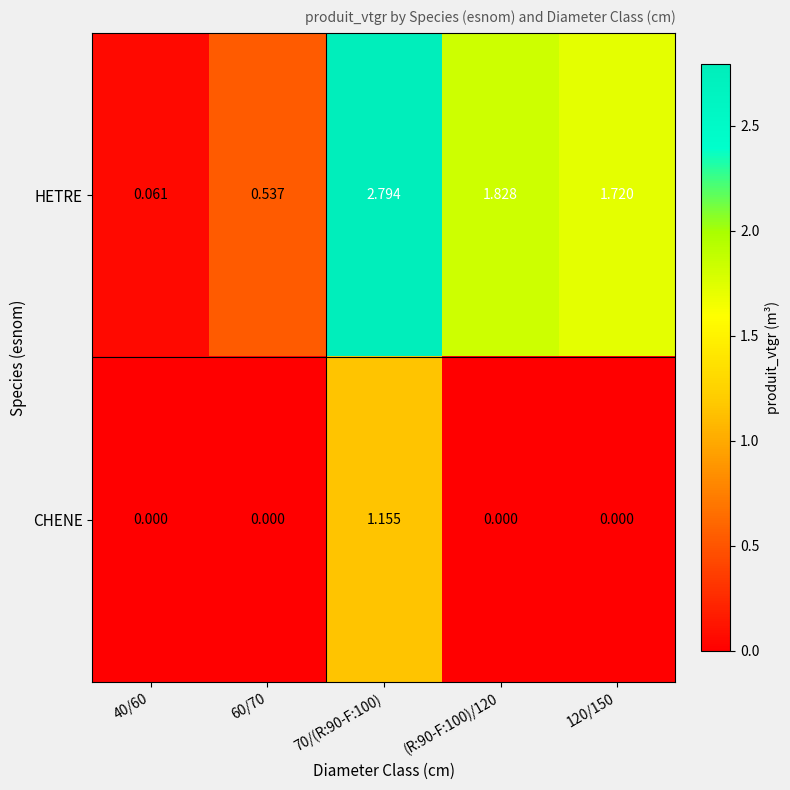

What is the greatest value displayed?

2.8